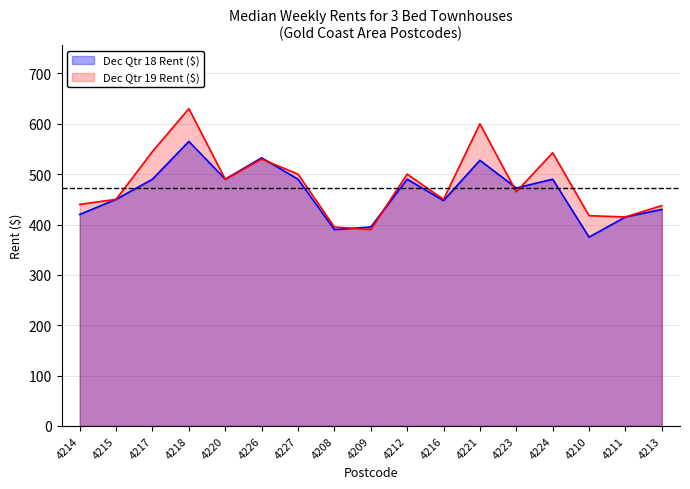

True or false: Dec Qtr 18 Rent ($) has a value of 362.8 at 4221.

False